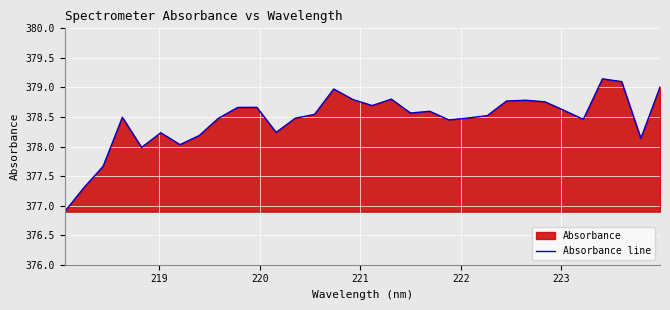

What is the minimum value shown in the chart?

376.9